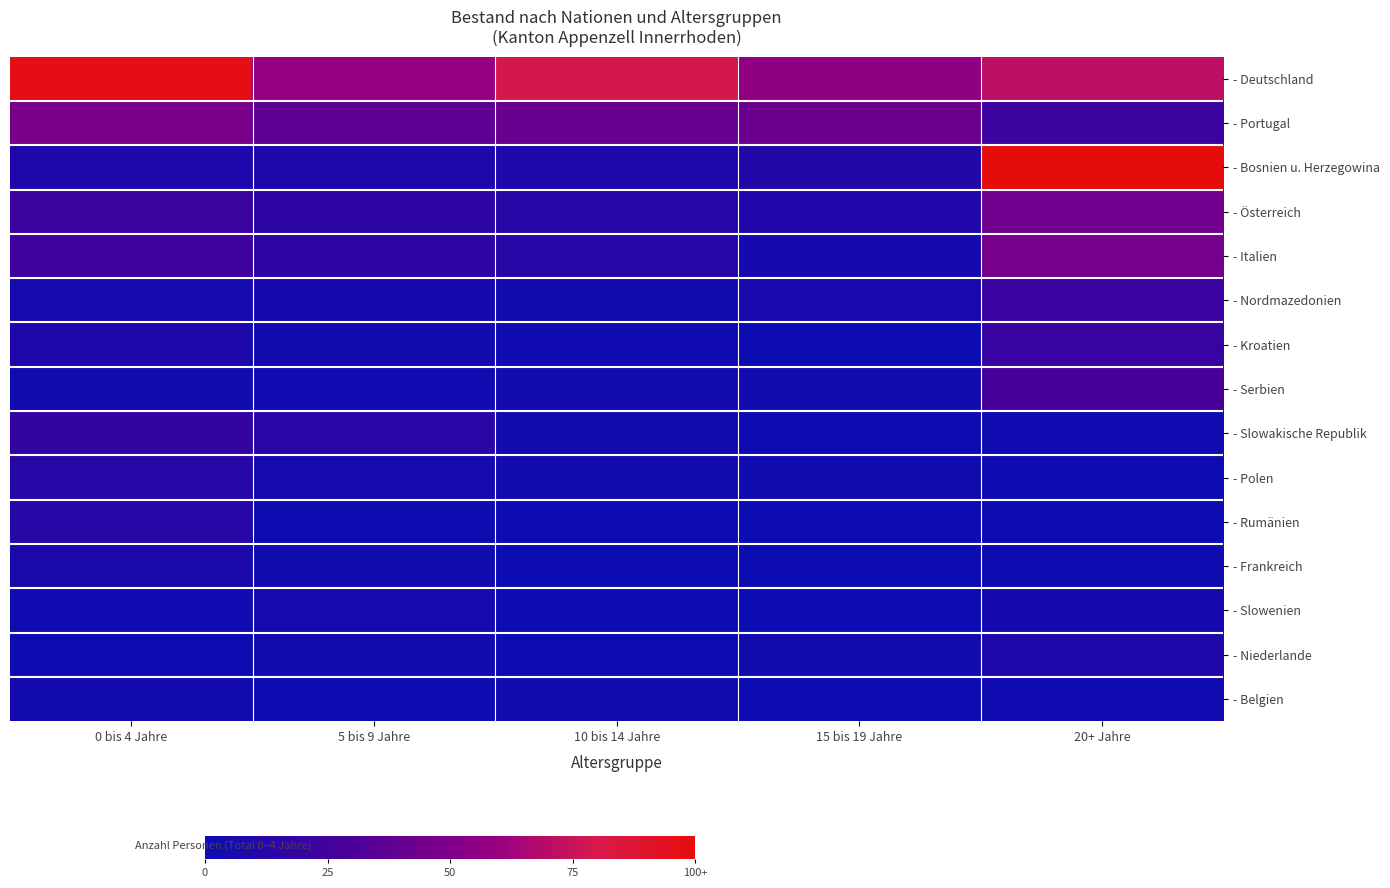

How many data points does each series have?

5